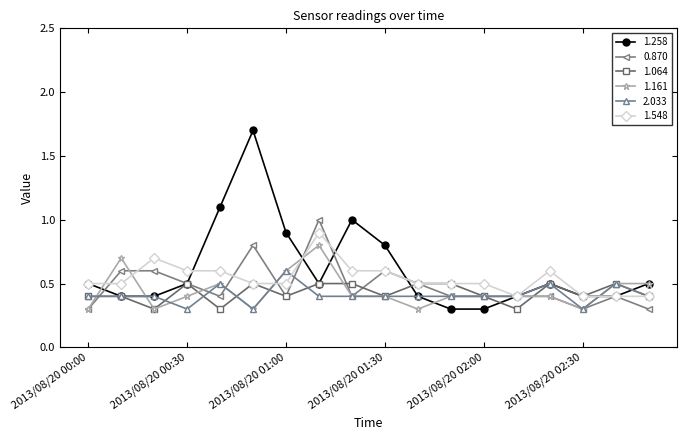

True or false: 0.870 has more than 2 interior local peaks.

True